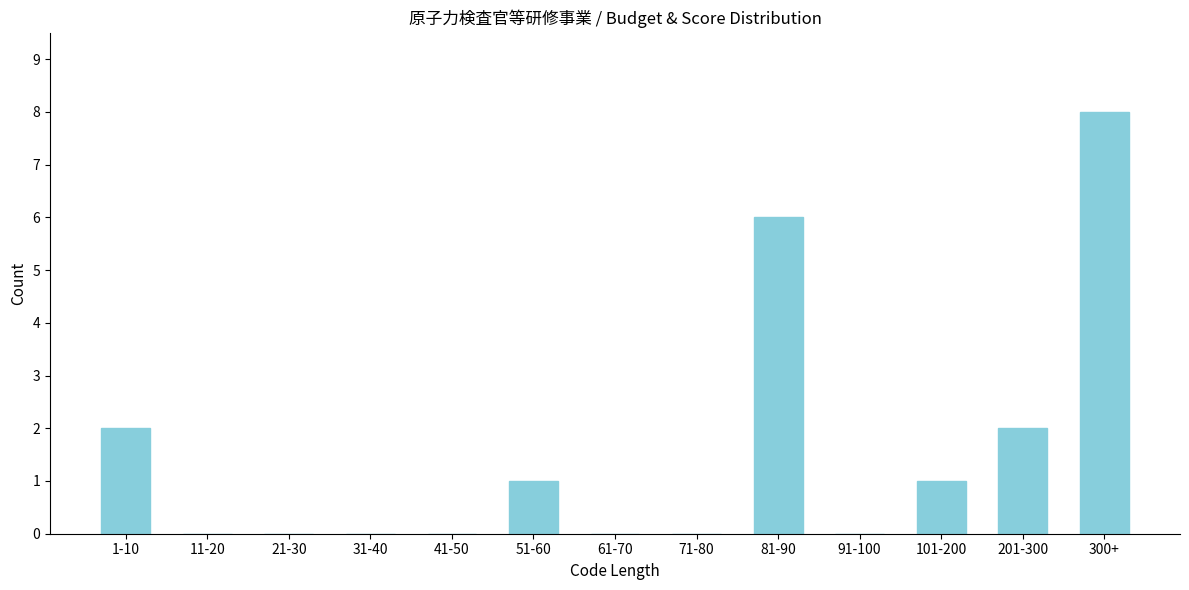

Reading left to right, what are all the values shown in this chart?

1-10=2	11-20=0	21-30=0	31-40=0	41-50=0	51-60=1	61-70=0	71-80=0	81-90=6	91-100=0	101-200=1	201-300=2	300+=8